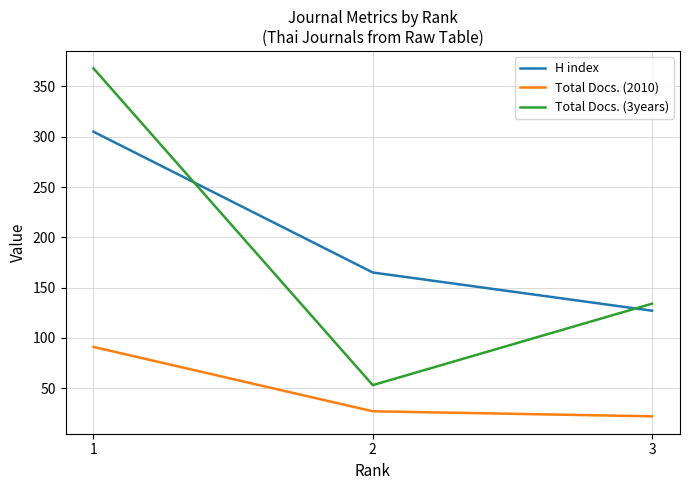

At which category does the chart reach its peak across all series?

1